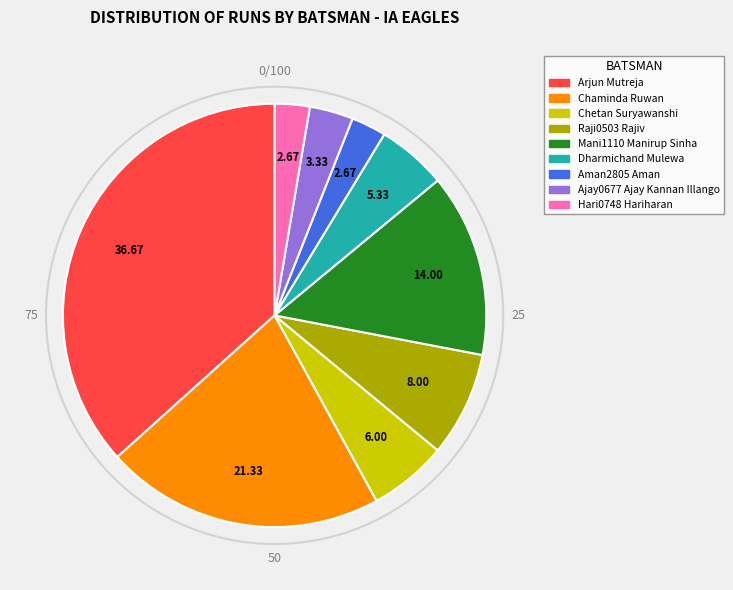

How many segments does this pie chart have?

9